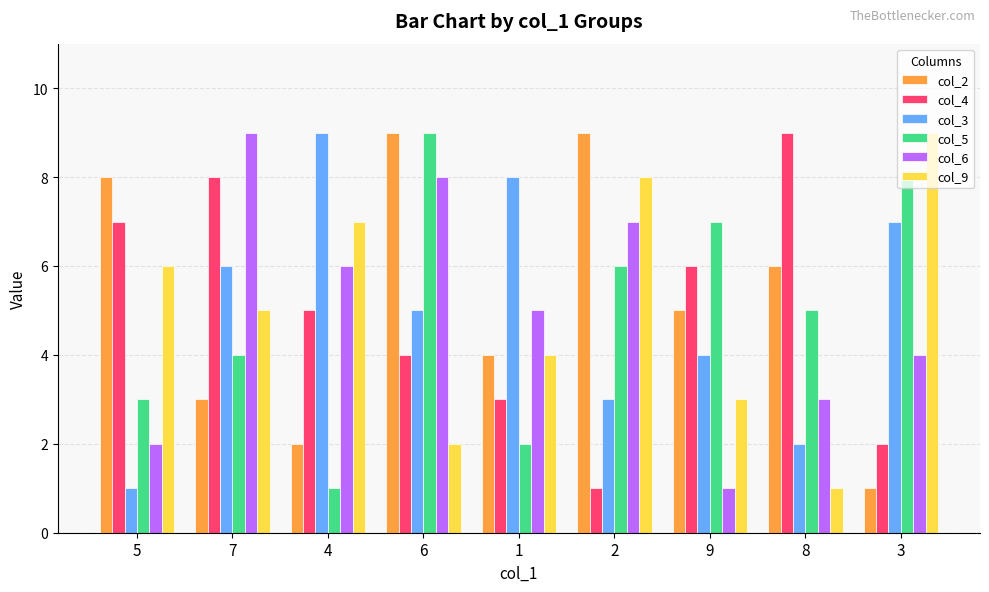

Between 7 and 3, which series saw the biggest shift?

col_4